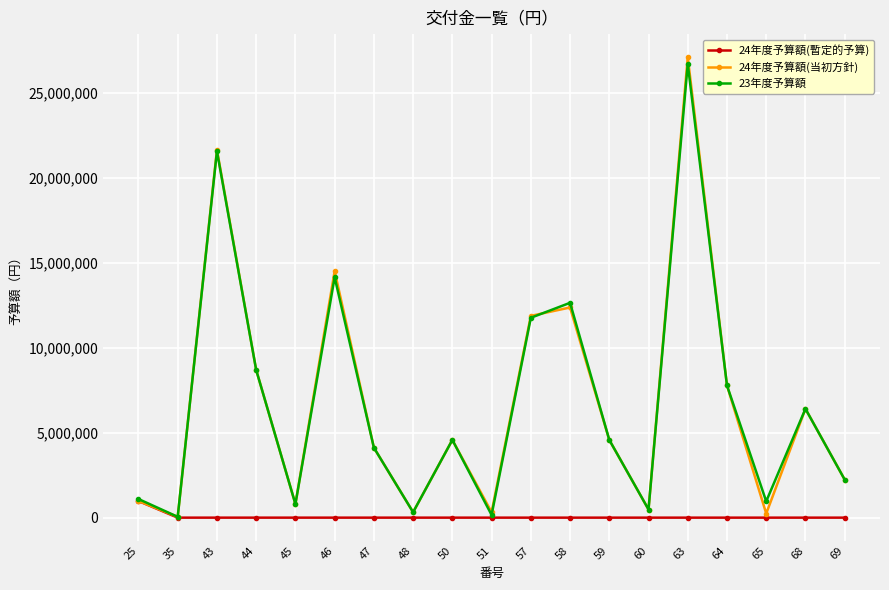

What is the spread (max minus min) of values at 35?

48000